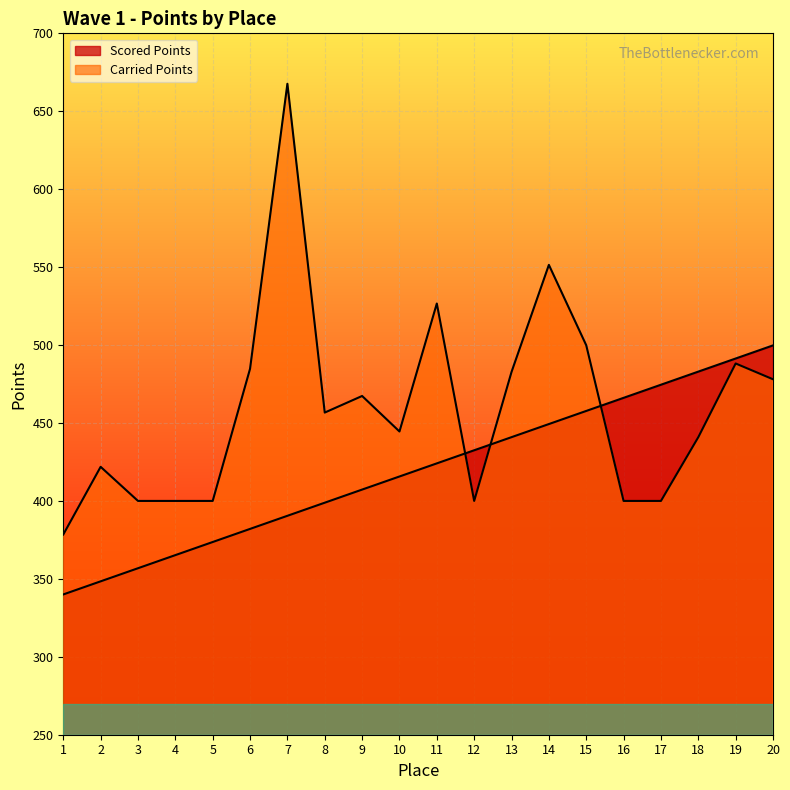

How many times do Scored Points and Carried Points cross each other?

3